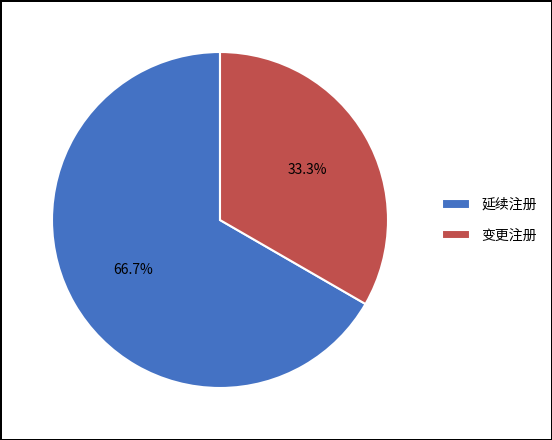

Do 变更注册 and 延续注册 together represent more than half of the pie?

Yes